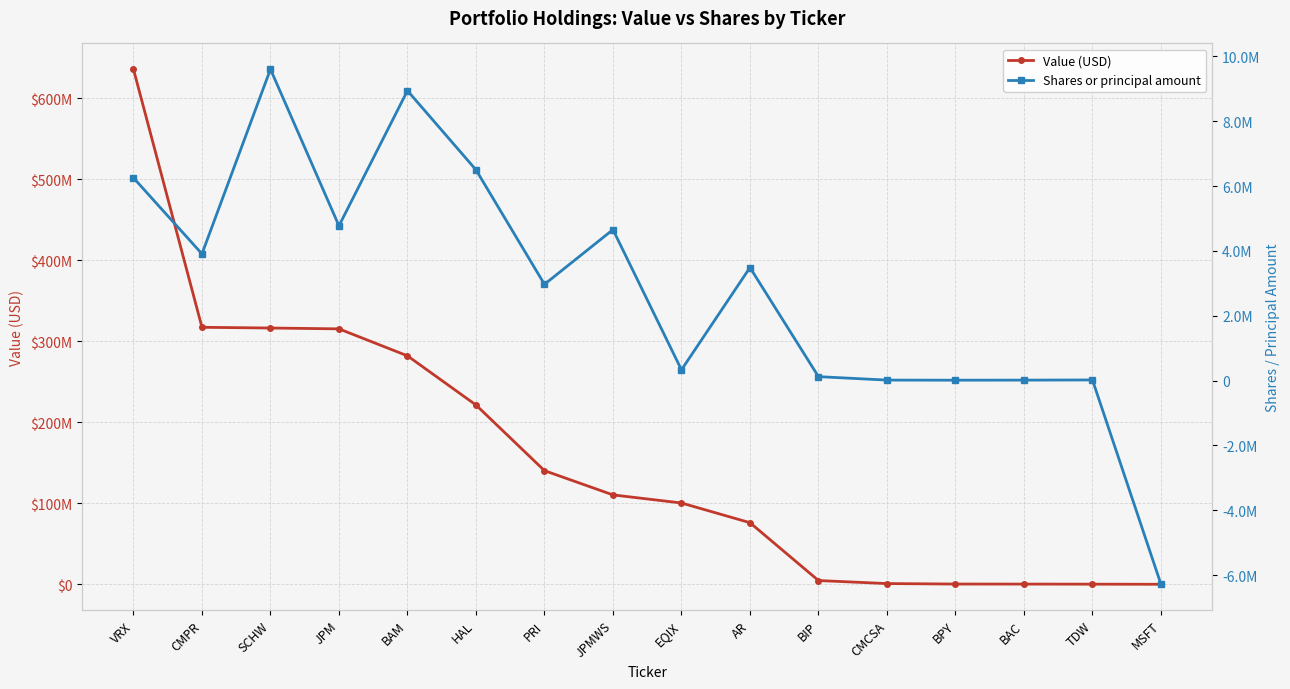

Between EQIX and VRX, which is larger?

VRX